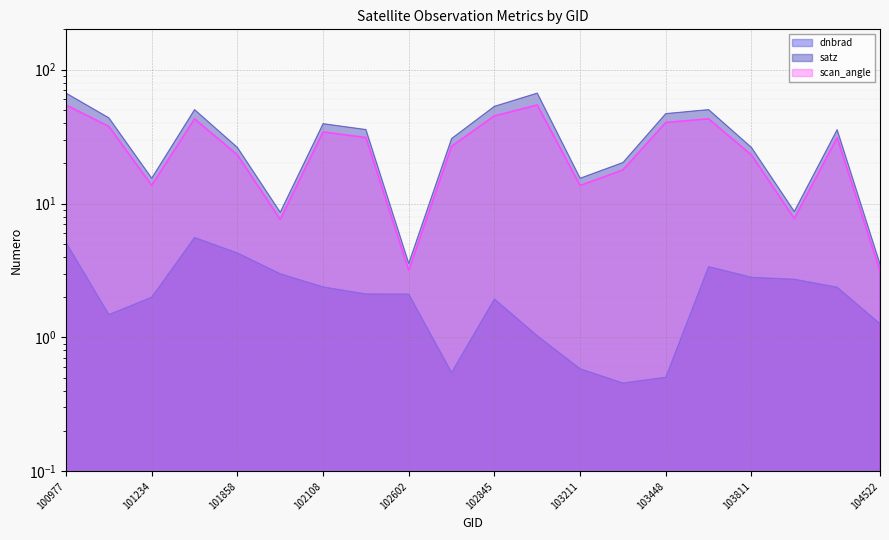

Which category has the highest value in the scan_angle series?

100977